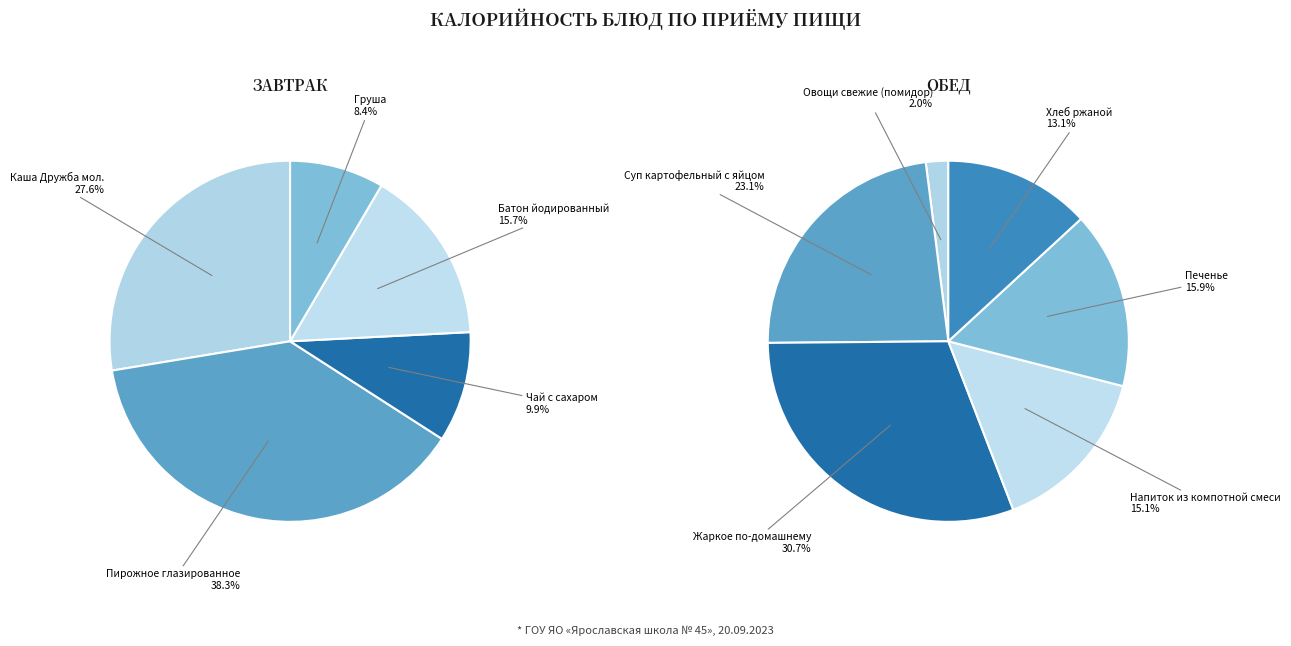

How many segments does this pie chart have?

11